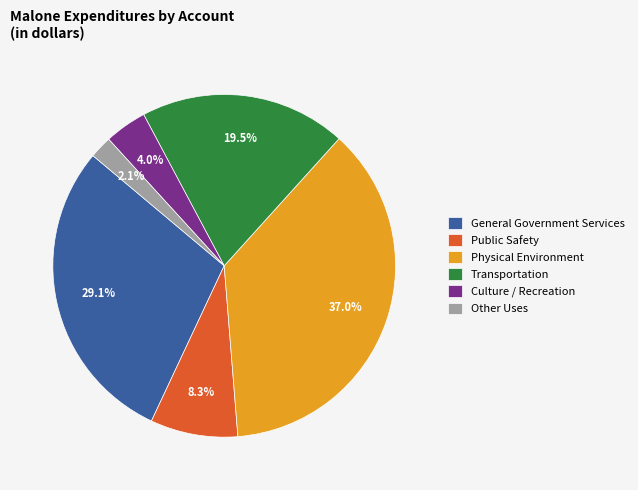

Which has a higher value, Transportation or Culture / Recreation?

Transportation